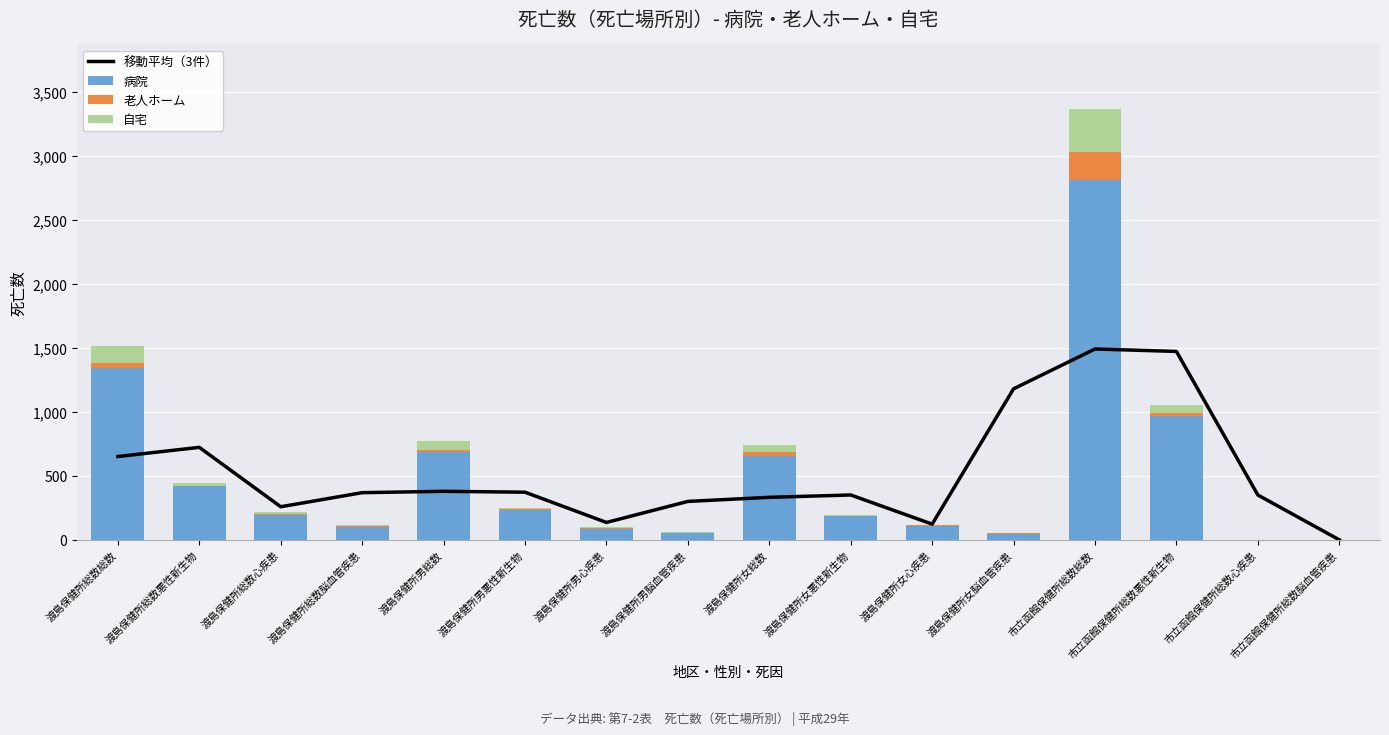

Count the number of categories in the chart.

16